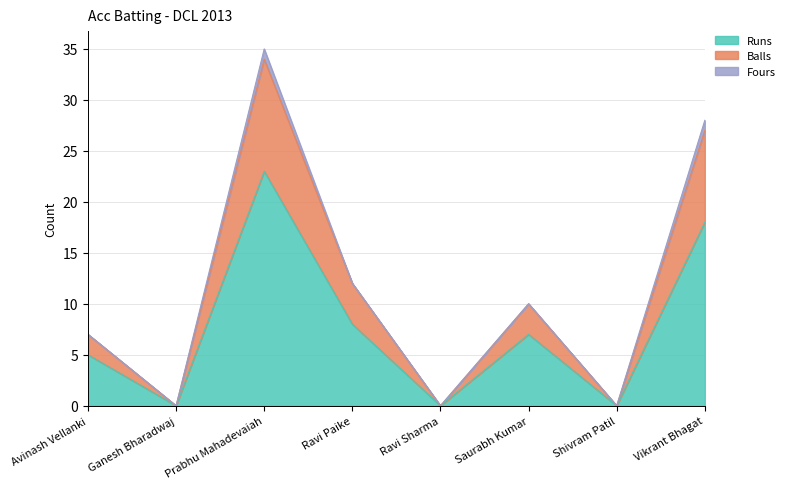

At which category does Runs reach its first local peak?

Prabhu Mahadevaiah